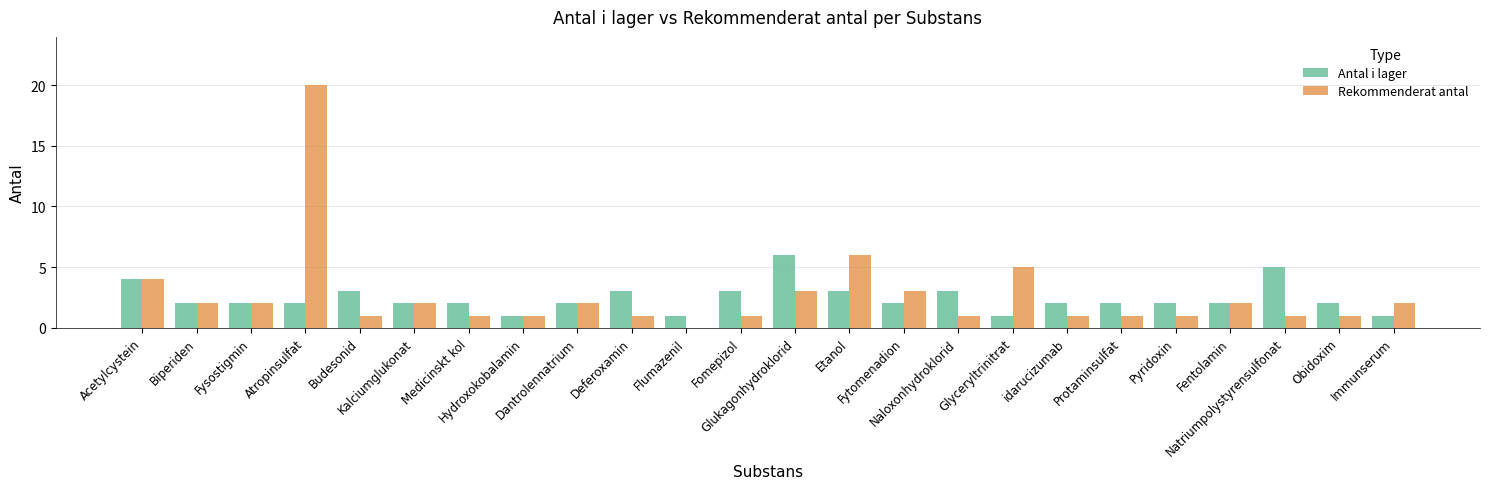

Which series has the largest range (max minus min)?

Rekommenderat antal